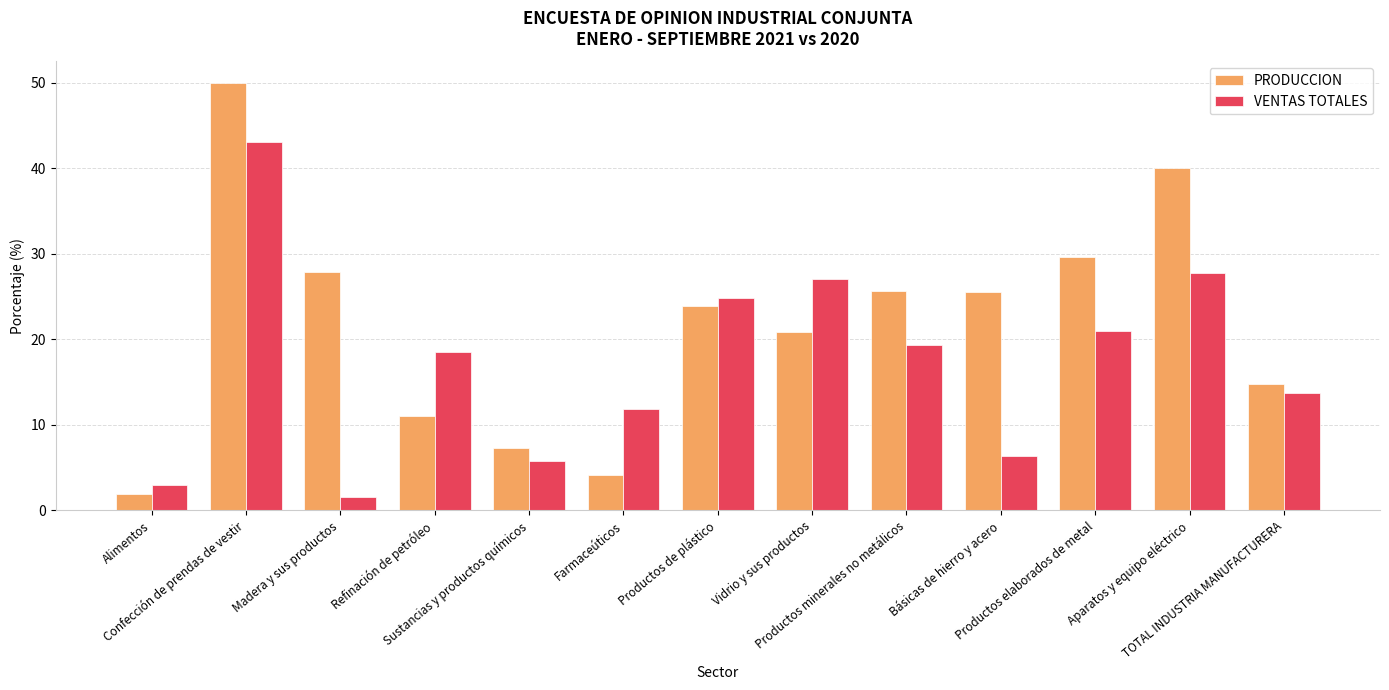

List the series in order of their overall mean, lowest first.

VENTAS TOTALES, PRODUCCION